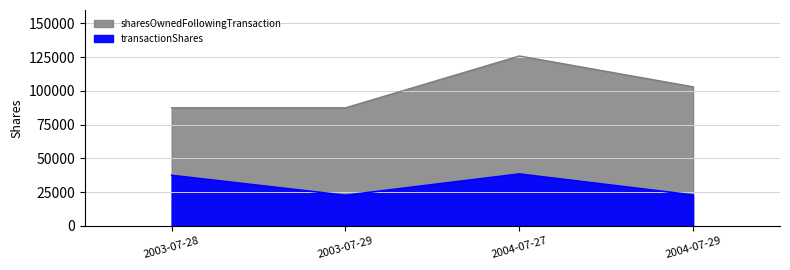

True or false: transactionShares and sharesOwnedFollowingTransaction cross at least once.

False